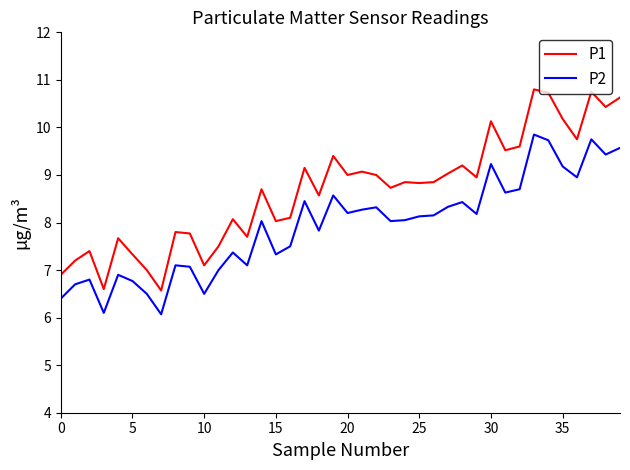

Which series has the largest range (max minus min)?

P1